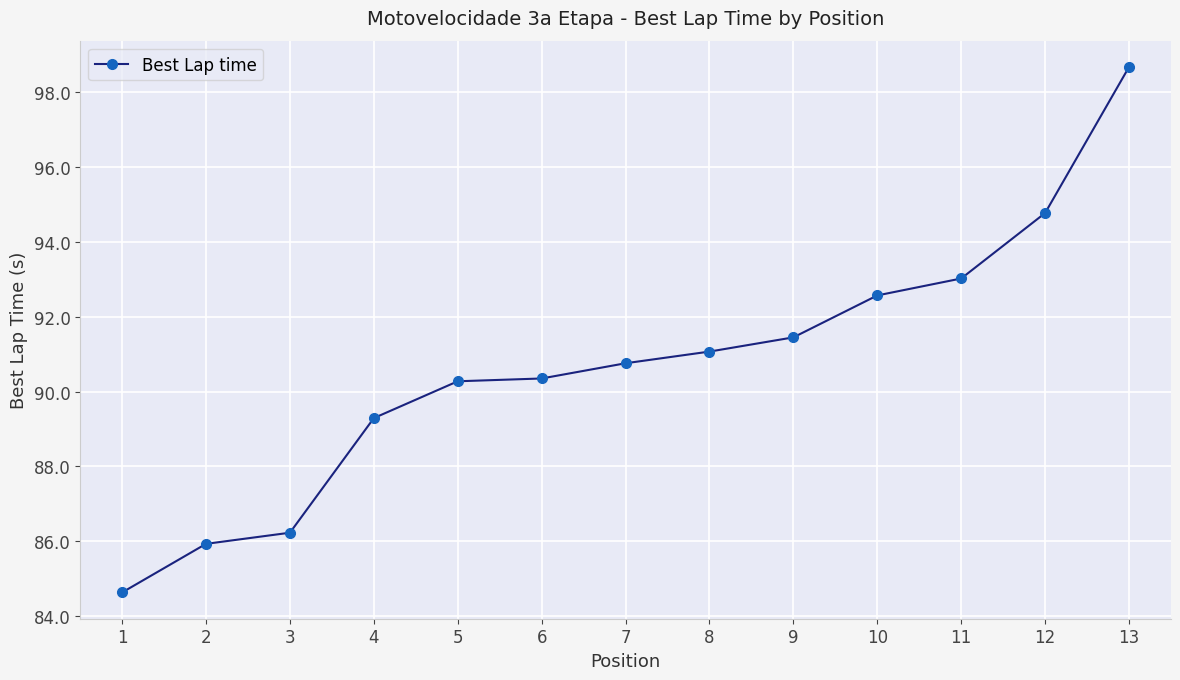

How many distinct data groups are displayed?

1